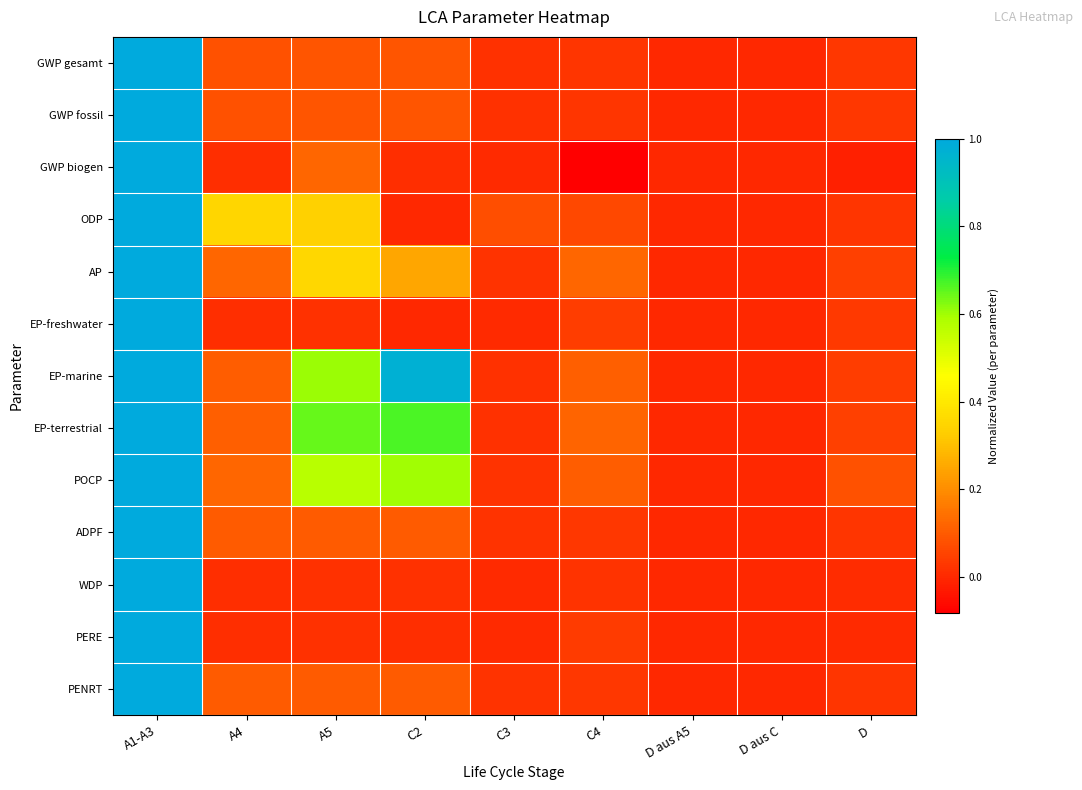

Reading right to left, what are all the values shown in this chart?

GWP gesamt: D=0.0	D aus C=-0.0	D aus A5=0.0	C4=0.0	C3=0.0	C2=0.1	A5=0.1	A4=0.1	A1-A3=1.0
GWP fossil: D=0.0	D aus C=-0.0	D aus A5=0.0	C4=0.0	C3=0.0	C2=0.1	A5=0.1	A4=0.1	A1-A3=1.0
GWP biogen: D=-0.0	D aus C=-0.0	D aus A5=0.0	C4=-0.1	C3=0.0	C2=0.0	A5=0.1	A4=0.0	A1-A3=1.0
ODP: D=0.0	D aus C=-0.0	D aus A5=0.0	C4=0.1	C3=0.1	C2=0.0	A5=0.3	A4=0.4	A1-A3=1.0
AP: D=0.0	D aus C=-0.0	D aus A5=0.0	C4=0.1	C3=0.0	C2=0.2	A5=0.4	A4=0.1	A1-A3=1.0
EP-freshwater: D=0.0	D aus C=-0.0	D aus A5=0.0	C4=0.0	C3=0.0	C2=0.0	A5=0.0	A4=0.0	A1-A3=1.0
EP-marine: D=0.0	D aus C=-0.0	D aus A5=0.0	C4=0.1	C3=0.0	C2=1.0	A5=0.6	A4=0.1	A1-A3=1.0
EP-terrestrial: D=0.0	D aus C=-0.0	D aus A5=0.0	C4=0.1	C3=0.0	C2=0.7	A5=0.6	A4=0.1	A1-A3=1.0
POCP: D=0.1	D aus C=-0.0	D aus A5=0.0	C4=0.1	C3=0.0	C2=0.6	A5=0.6	A4=0.1	A1-A3=1.0
ADPF: D=0.0	D aus C=-0.0	D aus A5=0.0	C4=0.0	C3=0.0	C2=0.1	A5=0.1	A4=0.1	A1-A3=1.0
WDP: D=0.0	D aus C=0.0	D aus A5=0.0	C4=0.0	C3=0.0	C2=0.0	A5=0.0	A4=0.0	A1-A3=1.0
PERE: D=0.0	D aus C=-0.0	D aus A5=0.0	C4=0.0	C3=0.0	C2=0.0	A5=0.0	A4=0.0	A1-A3=1.0
PENRT: D=0.0	D aus C=-0.0	D aus A5=0.0	C4=0.0	C3=0.0	C2=0.1	A5=0.1	A4=0.1	A1-A3=1.0